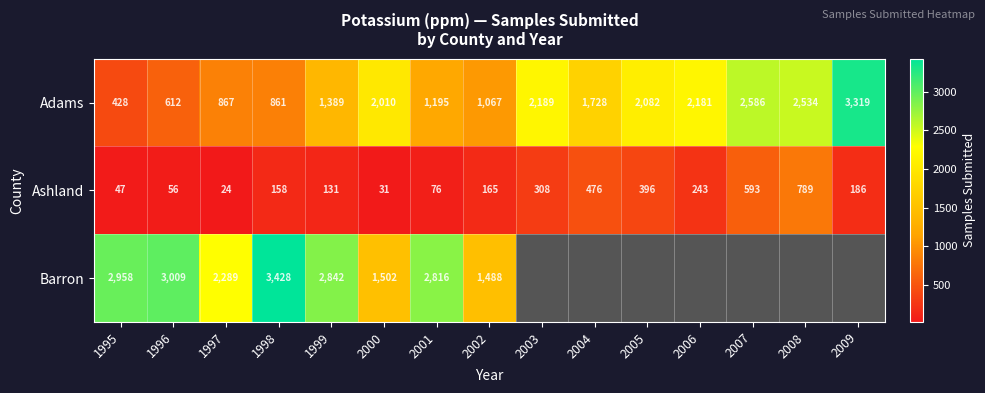

What is the smallest value displayed?

24.0